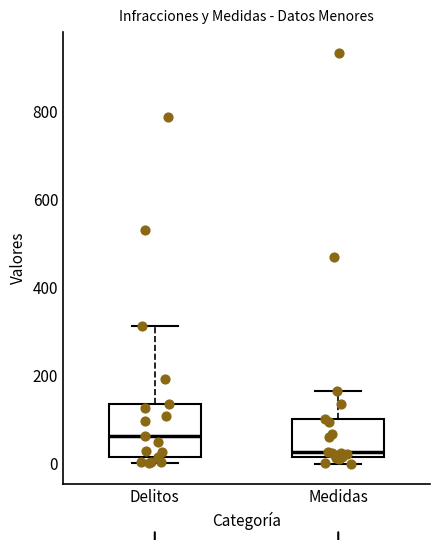

Which box's median line is the lowest?

Medidas